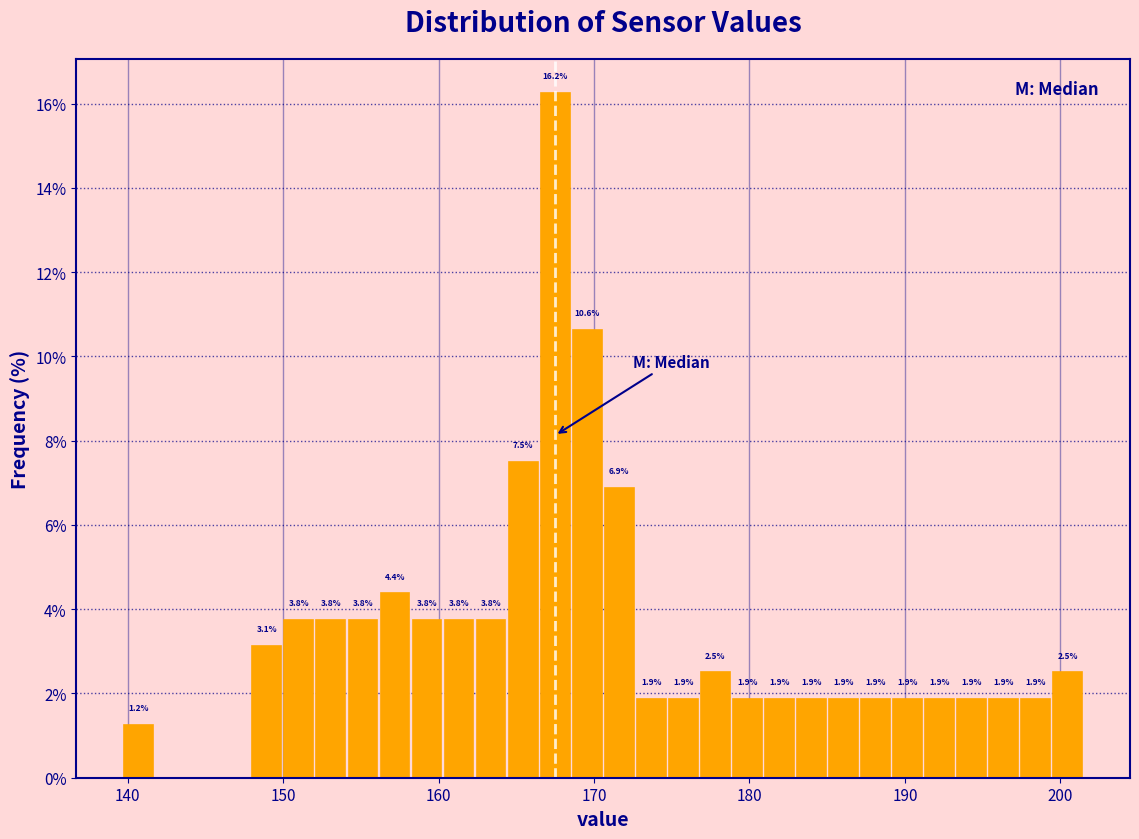

Read against the x-axis, roughly where is the centre of the tallest bar?

167